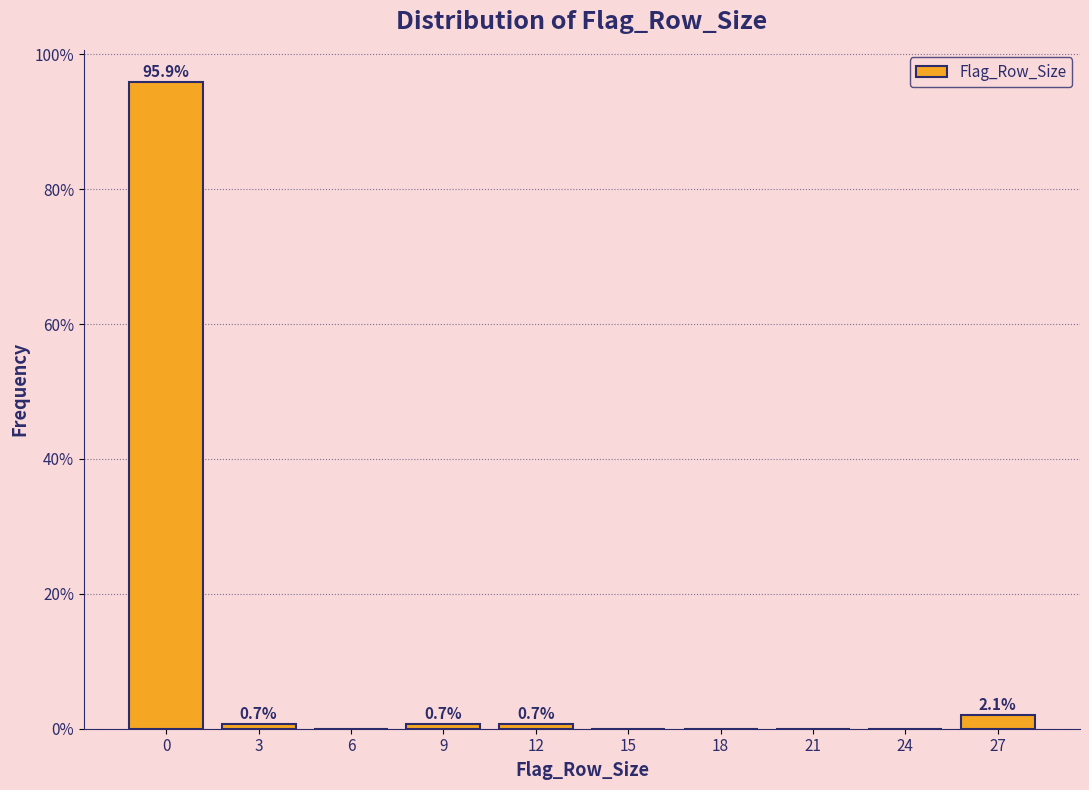

Reading right to left, list all the values displayed in this chart.

27=2.1	24=0.0	21=0.0	18=0.0	15=0.0	12=0.7	9=0.7	6=0.0	3=0.7	0=95.9